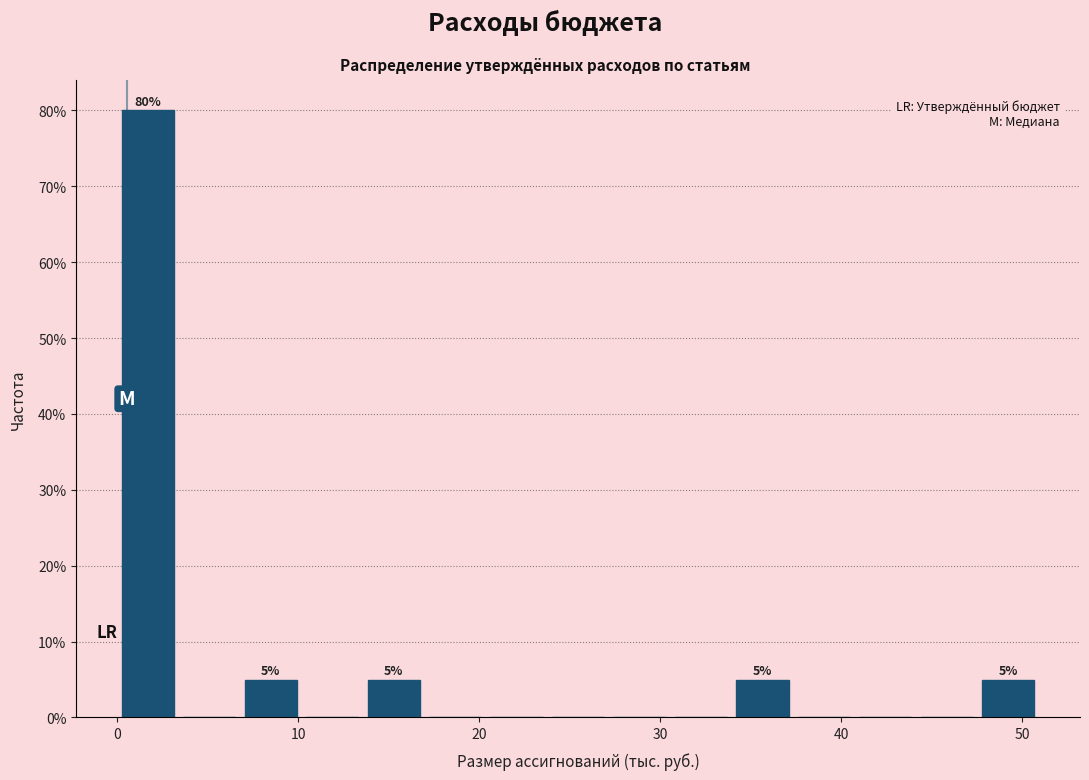

Read against the x-axis, roughly where is the centre of the tallest bar?

2